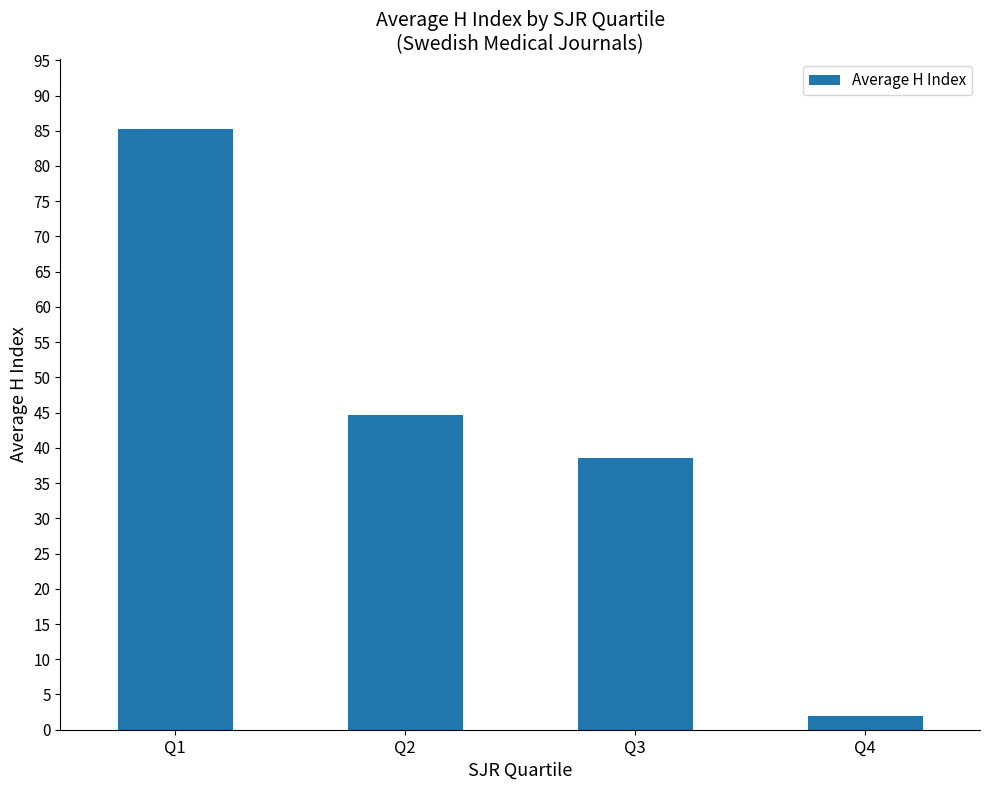

Are the bars horizontal?

No